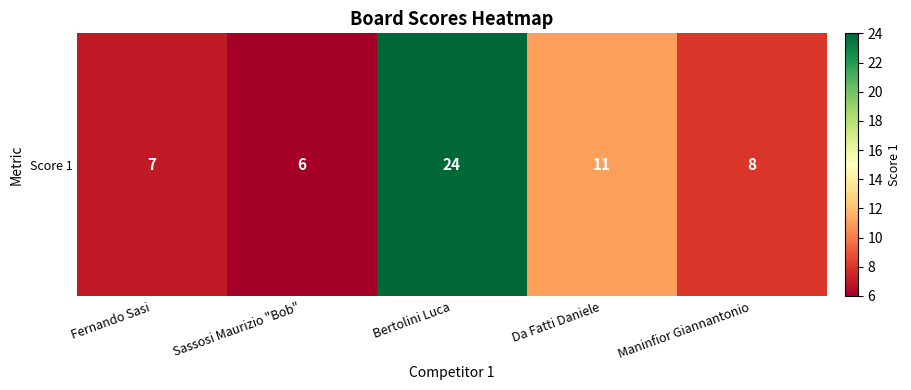

Between Fernando Sasi and Maninfior Giannantonio, which is larger?

Maninfior Giannantonio